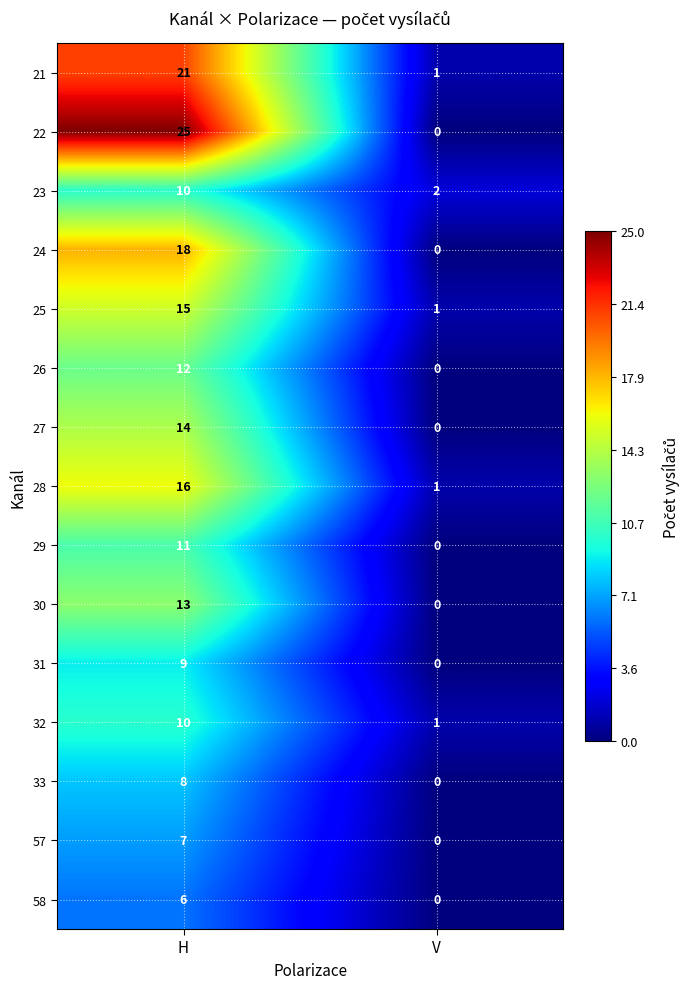

At which label is 28 closest to 8?

V